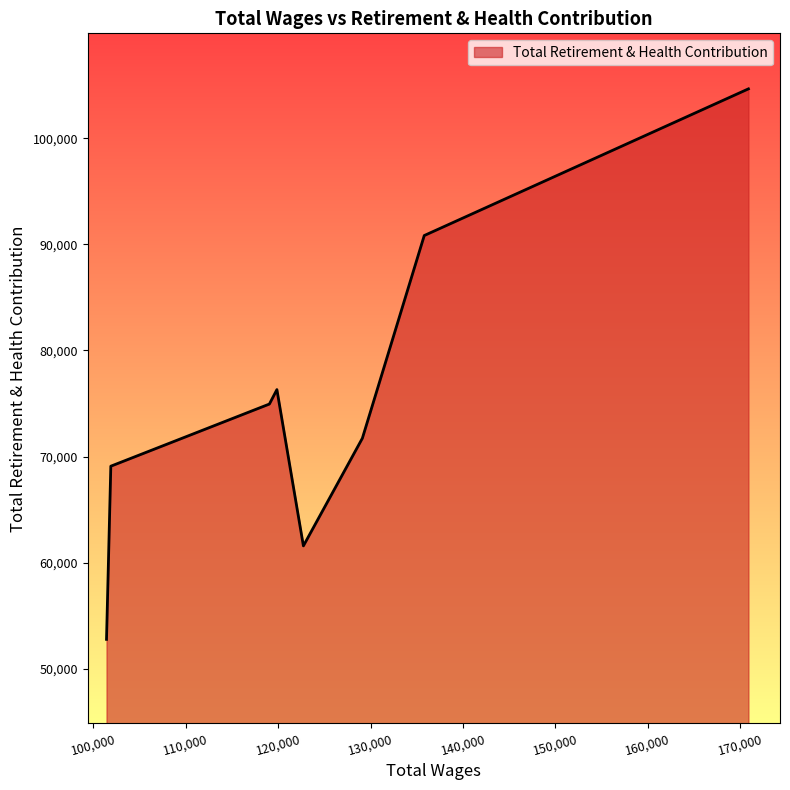

Count the number of categories in the chart.

8